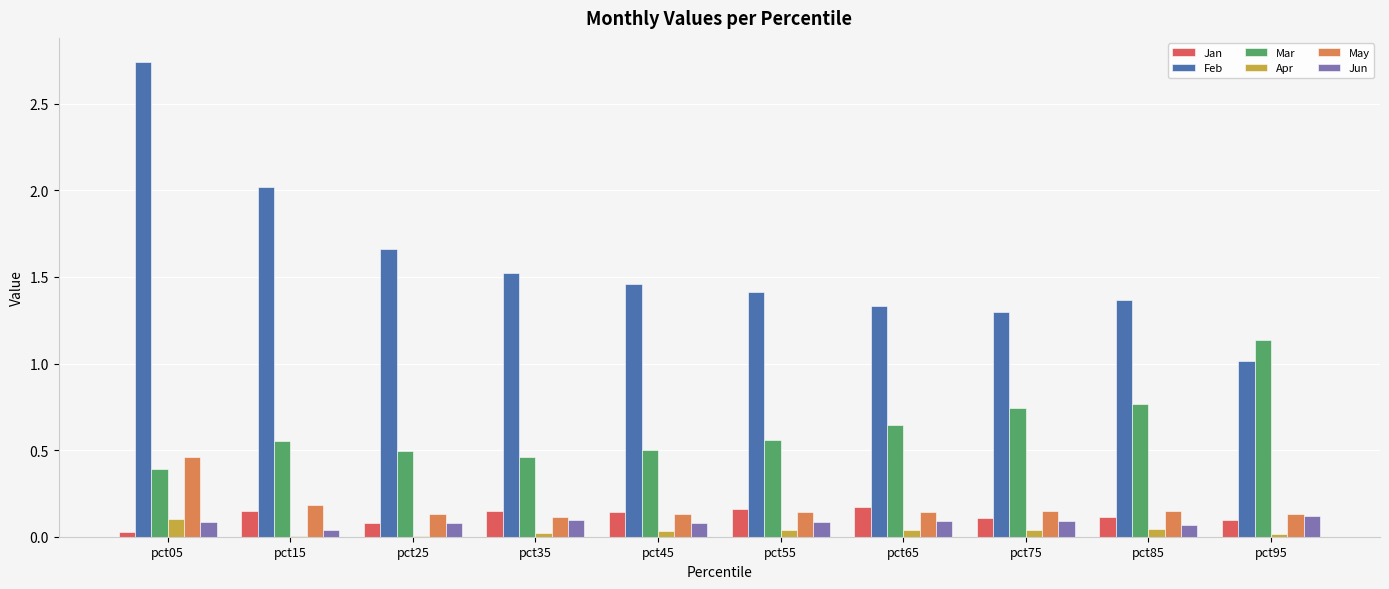

True or false: Mar has a value of 0.5 at pct35.

True